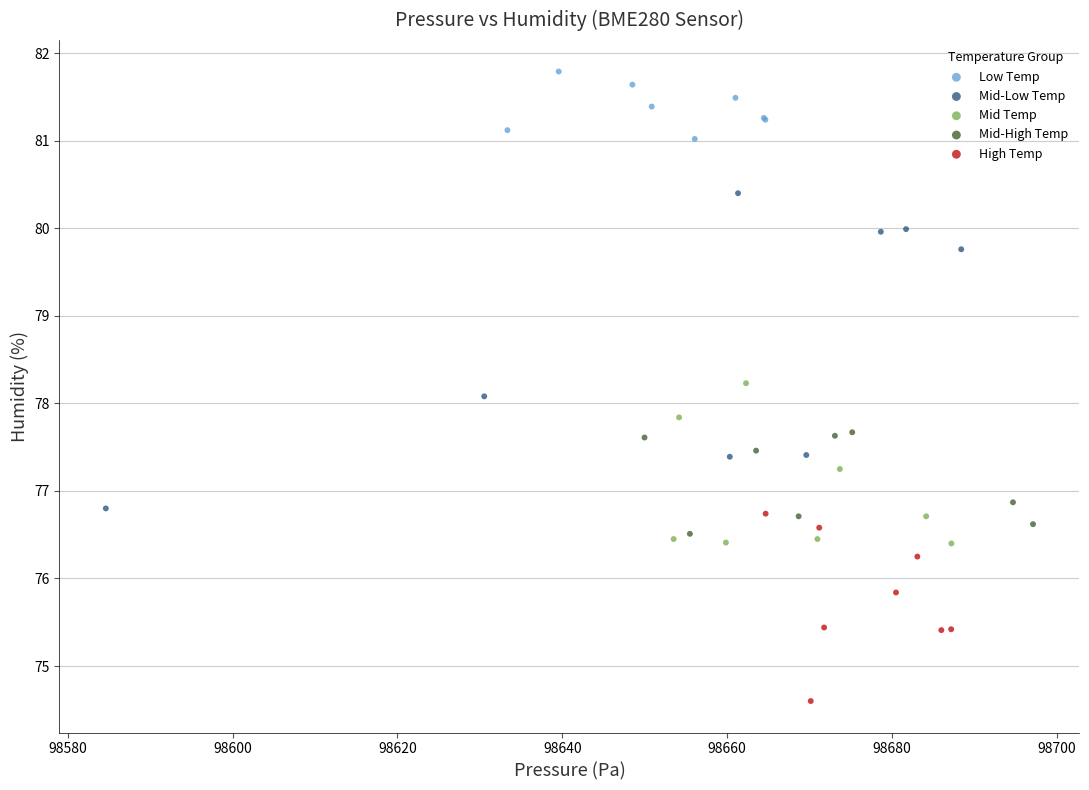

Which series contains the highest Y value?

Low Temp